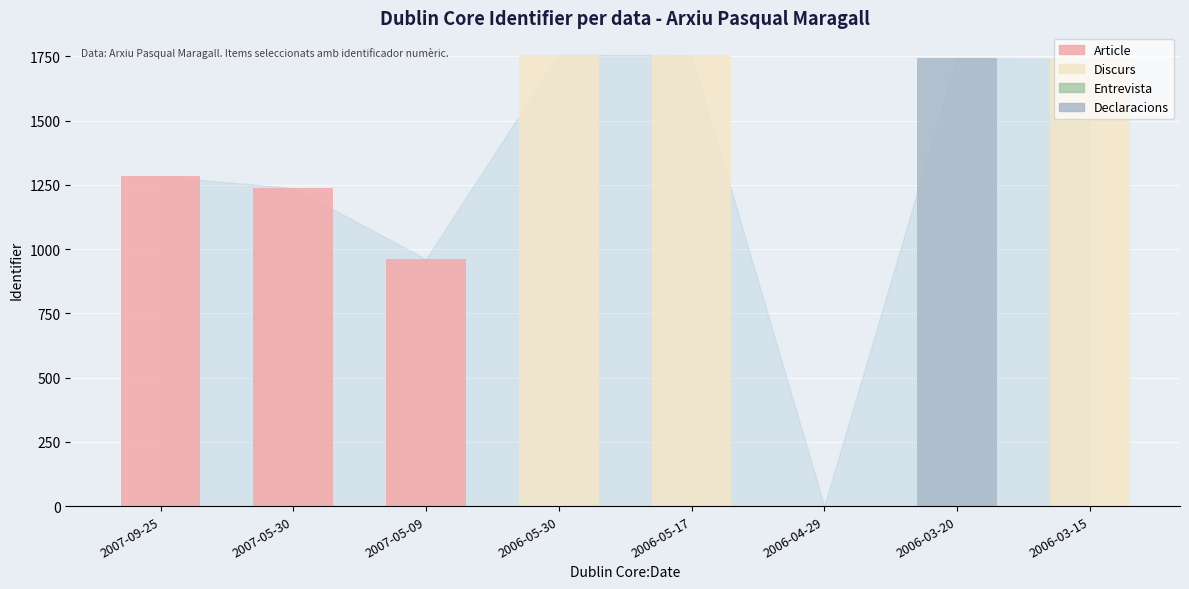

The value at 2006-05-17 is 1027. True or false?

False